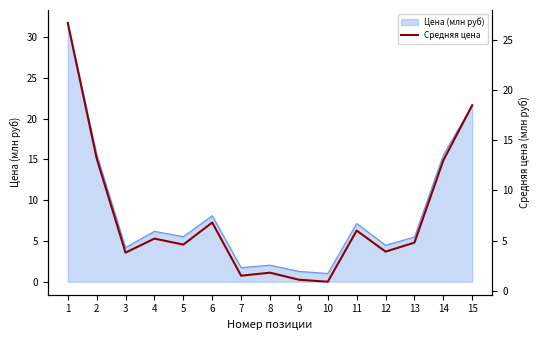

True or false: the data shows 1.1 at 9.

True